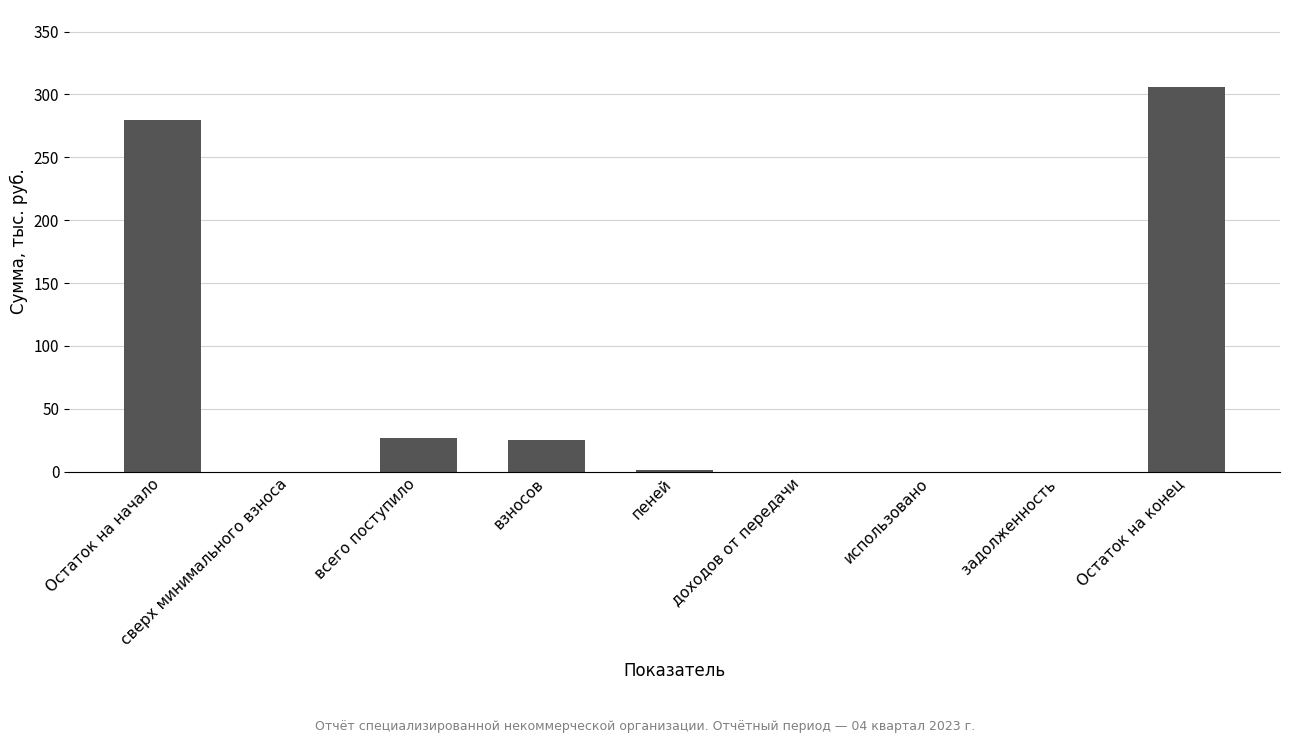

Read the value at Остаток на конец.

306.0